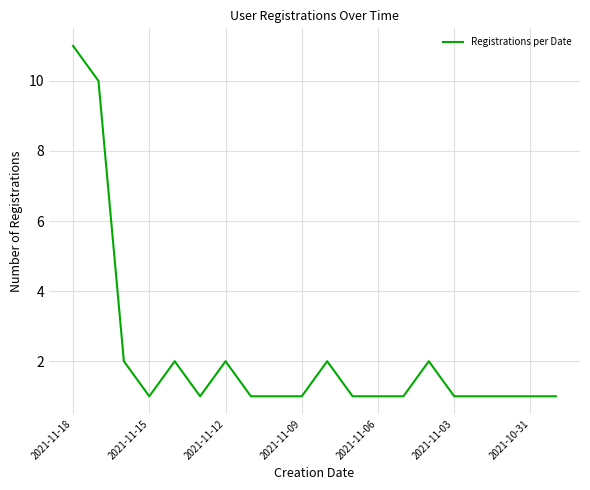

What is the greatest value displayed?

11